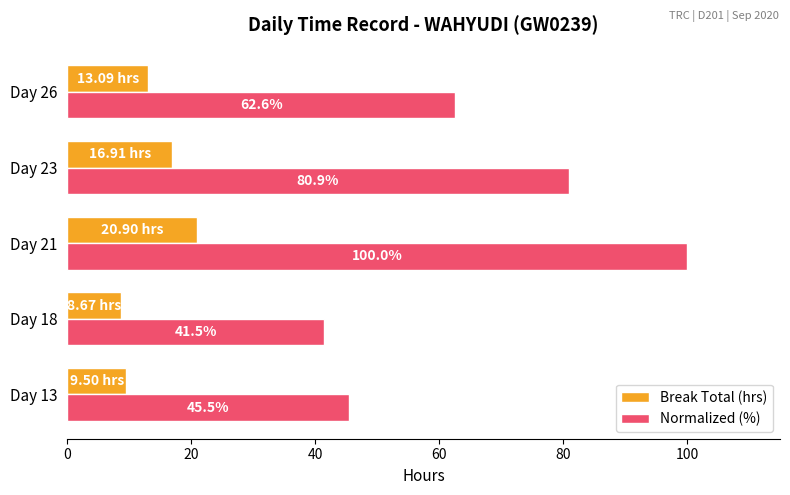

Which series has the largest total across all categories?

Normalized (%)